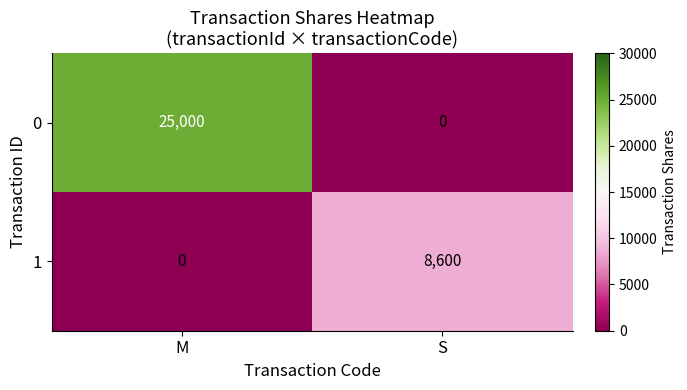

List the series in order of their peak value, lowest first.

1, 0